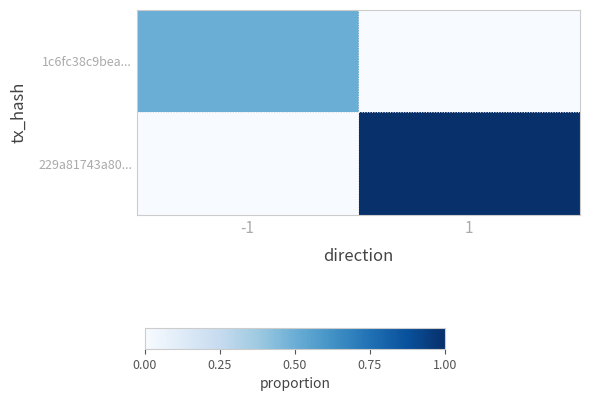

What is the difference between the highest and lowest values at 1?

1.0